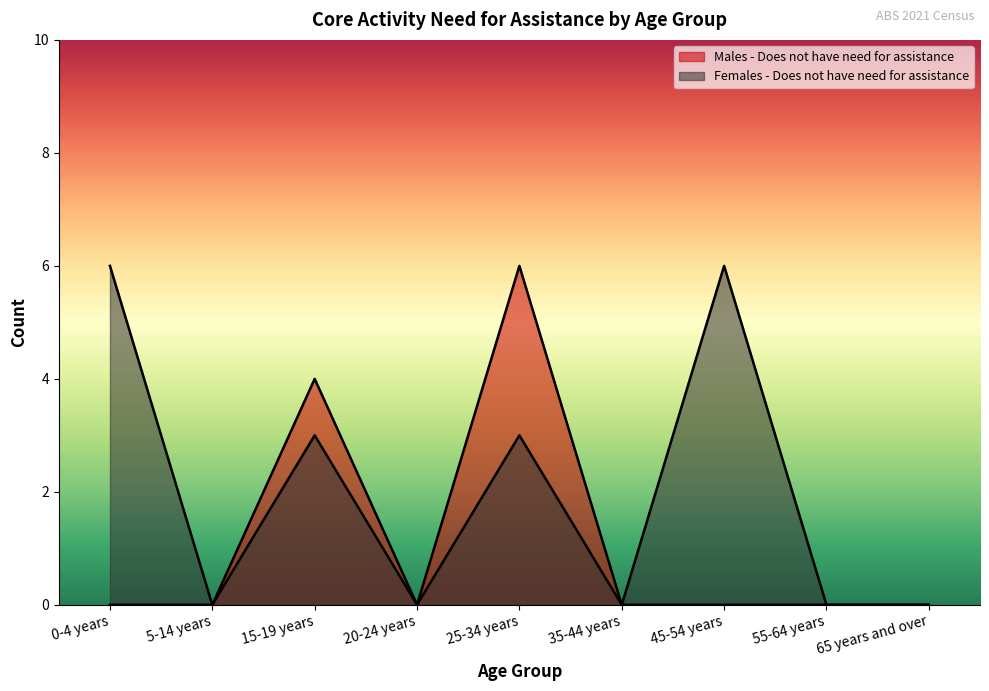

What is the approximate value of Females - Does not have need for assistance at 15-19 years?

3